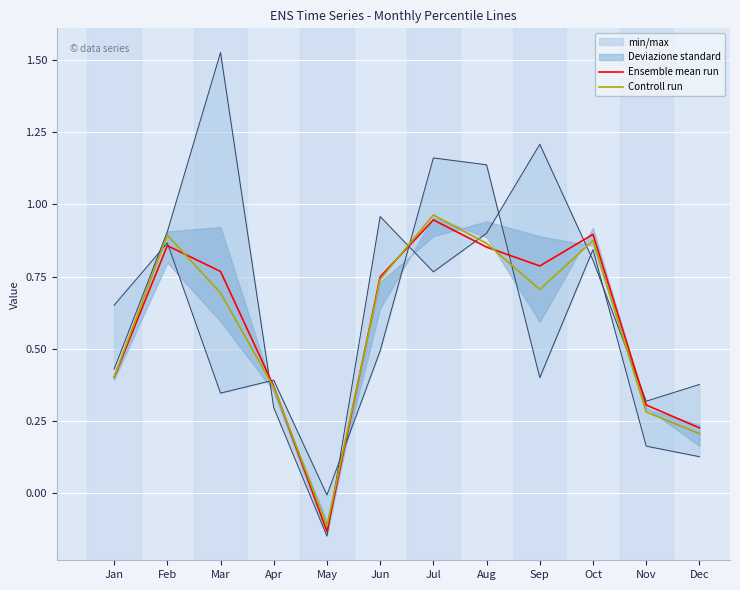

After their last crossing, which series has the higher values: Controll run or Ensemble mean run?

Ensemble mean run